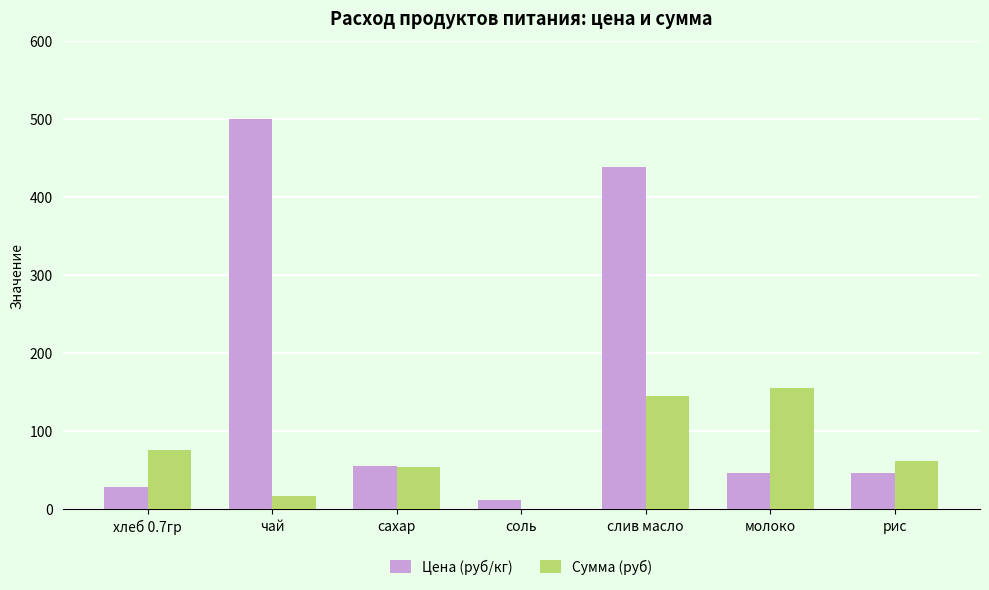

Reading left to right, transcribe all the data shown in this chart.

Цена (руб/кг): 28.6	500.0	55.0	12.0	438.9	47.0	47.0
Сумма (руб): 75.4	16.5	54.5	0.8	144.8	155.1	62.0